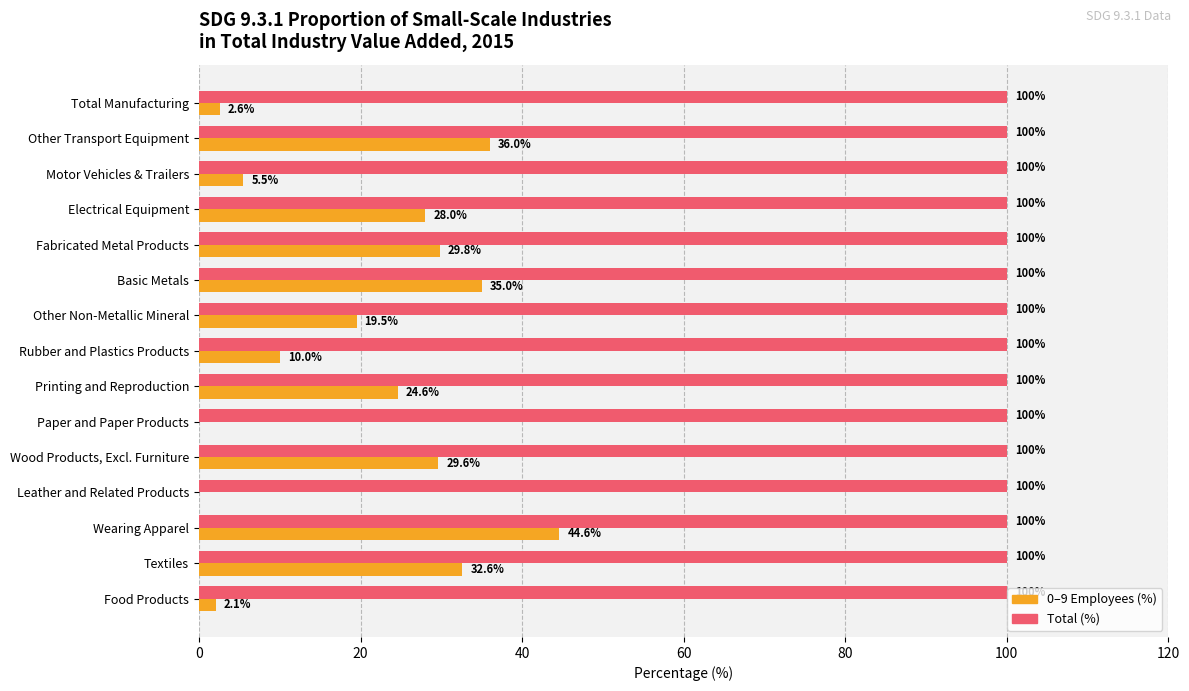

What is the maximum value shown in the chart?

100.0